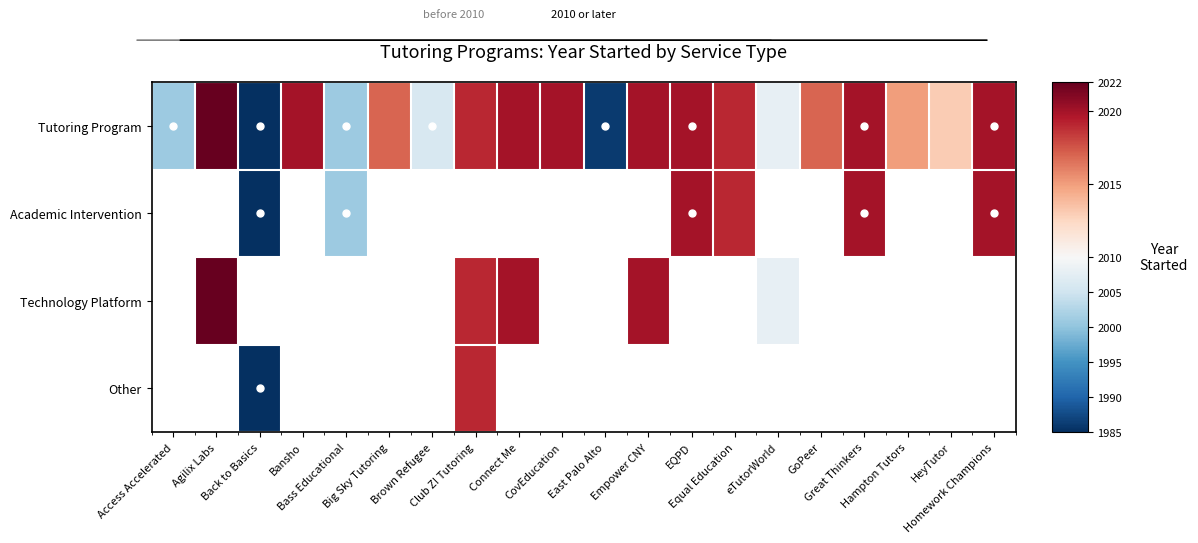

How many values in Academic Intervention are above zero?

6